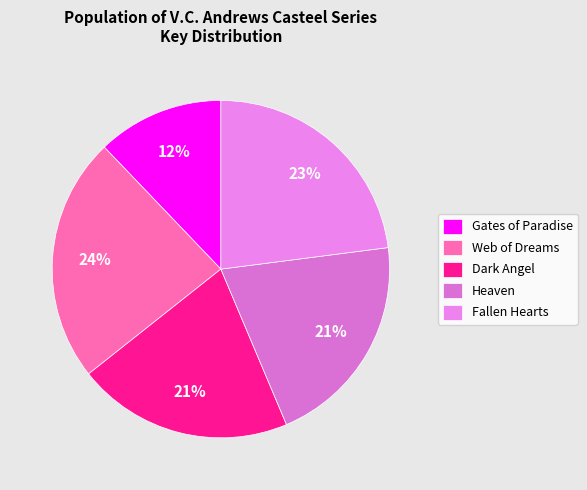

Which category has the biggest portion of the pie?

Web of Dreams